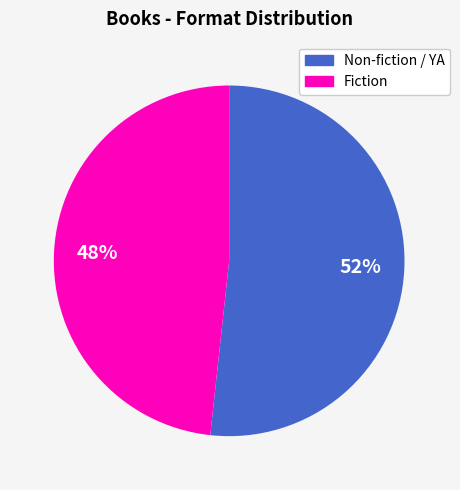

Is there any slice that represents more than half of the pie?

Yes